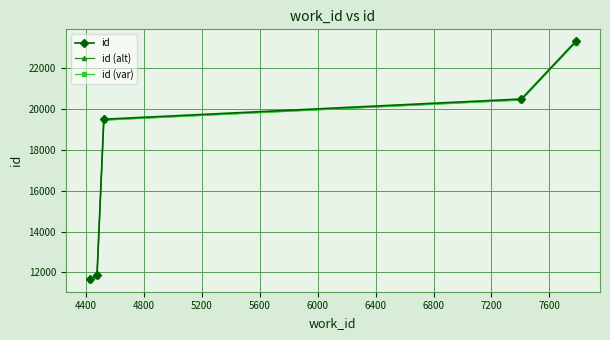

What is the lowest value of the id series?

11662.0